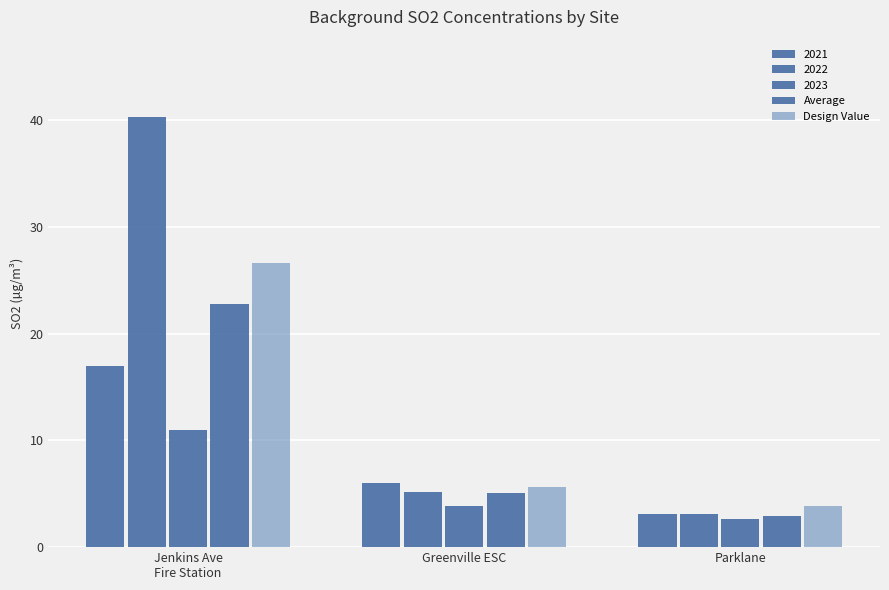

Between Jenkins Ave
Fire Station and Greenville ESC, which is larger?

Jenkins Ave
Fire Station